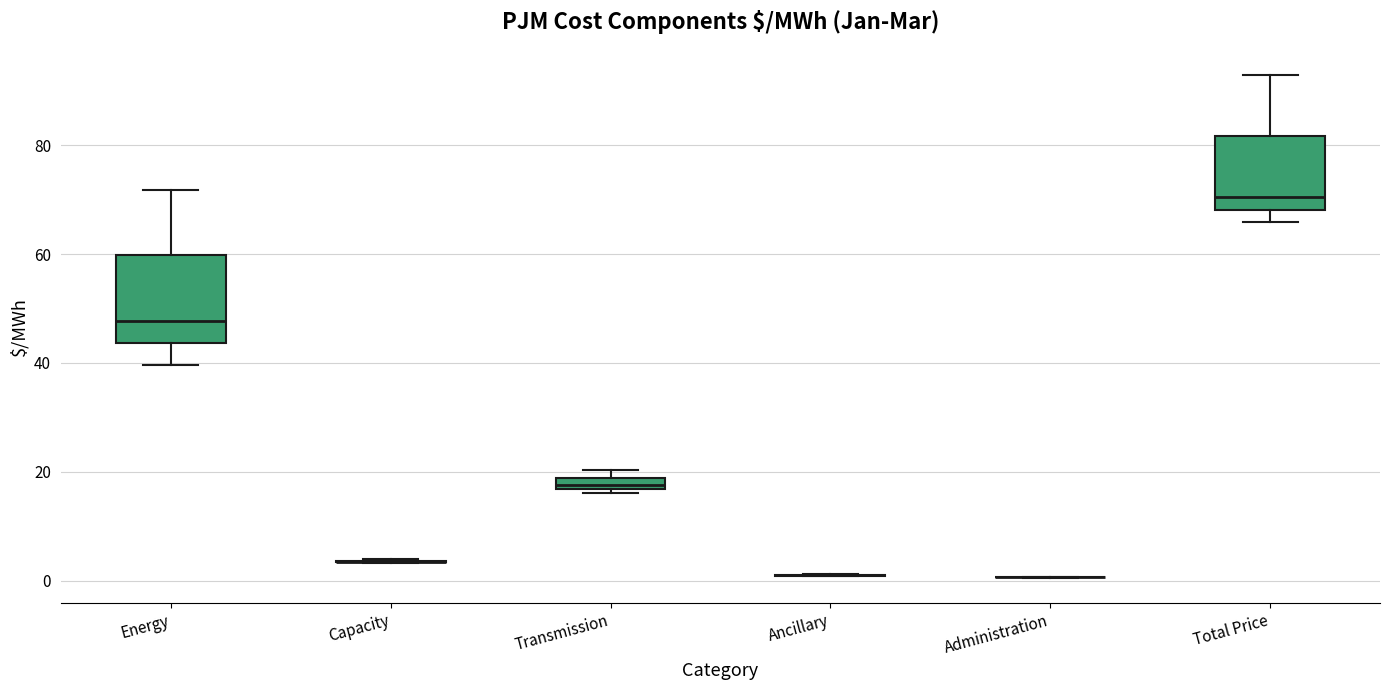

Comparing the boxes themselves (not the whiskers), which one is the tallest?

Energy